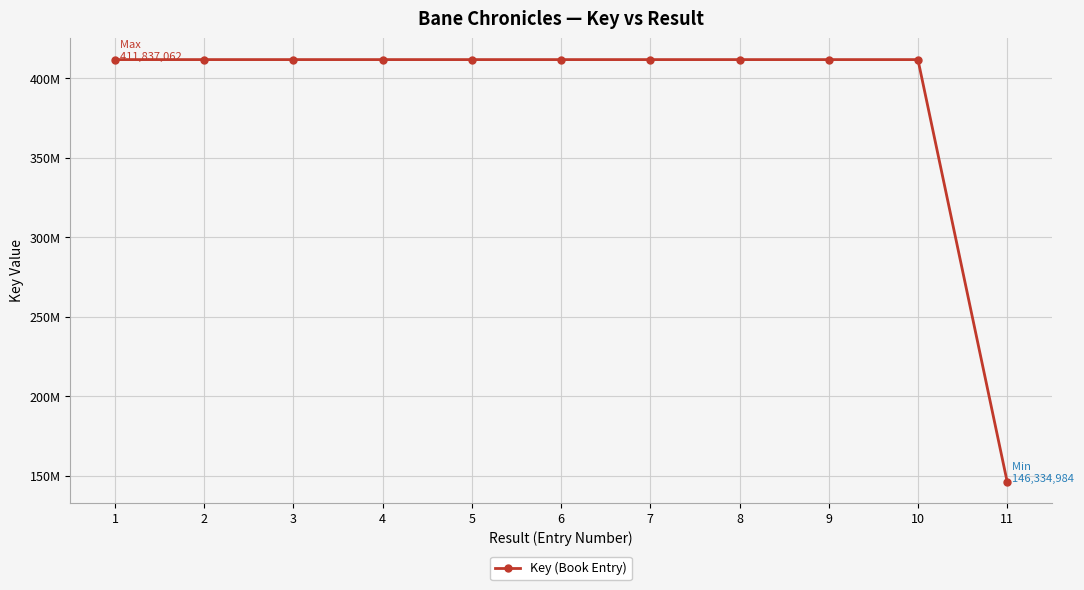

Reading left to right, list all the values displayed in this chart.

1=411837062	2=411836175	3=411836615	4=411836294	5=411835242	6=411834078	7=411834476	8=411832340	9=411831658	10=411830462	11=146334984